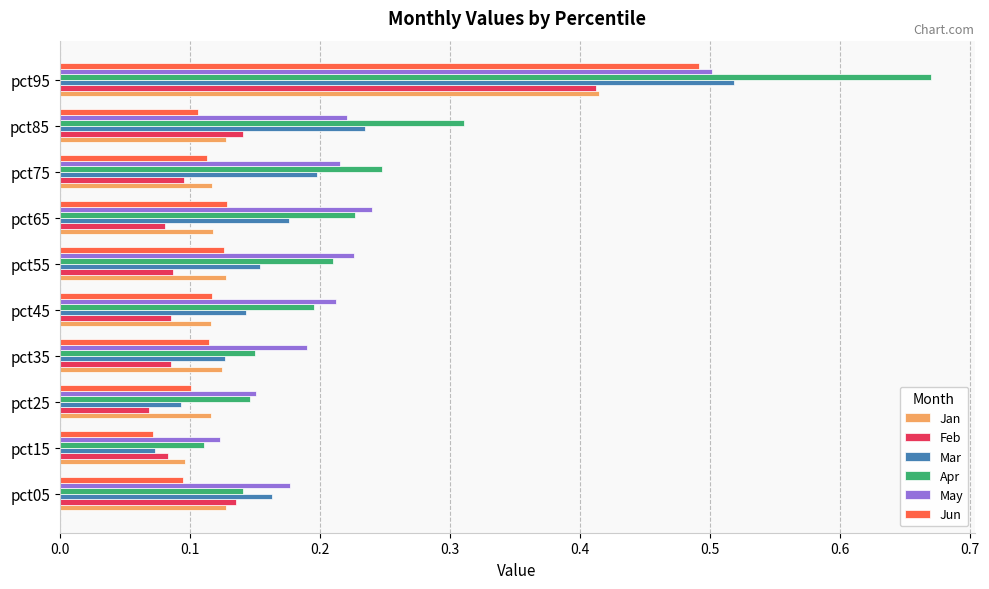

Which series changed the most between pct75 and pct85?

Apr